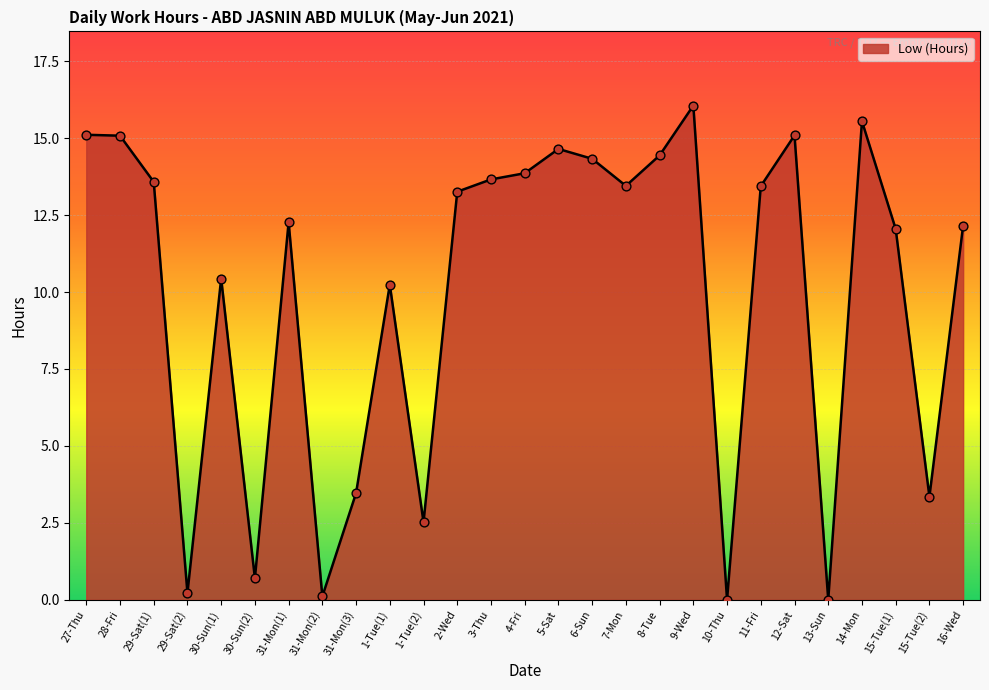

What is the change in value from 3-Thu to 11-Fri?

-0.2